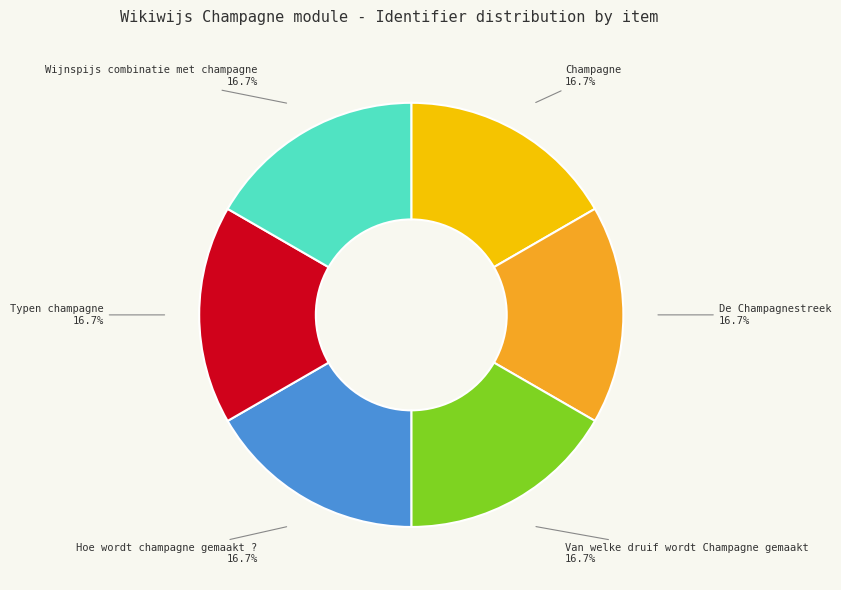

True or false: Wijnspijs combinatie met champagne accounts for 29% of the total.

False